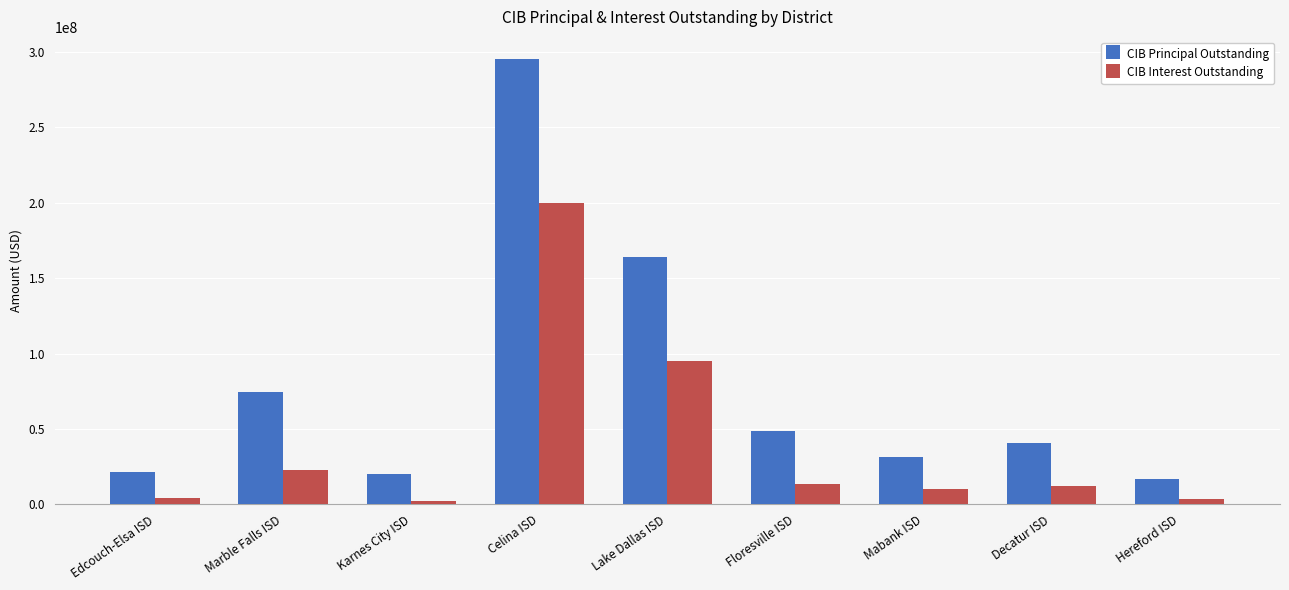

Where is CIB Principal Outstanding nearest to the value 155857500?

Lake Dallas ISD